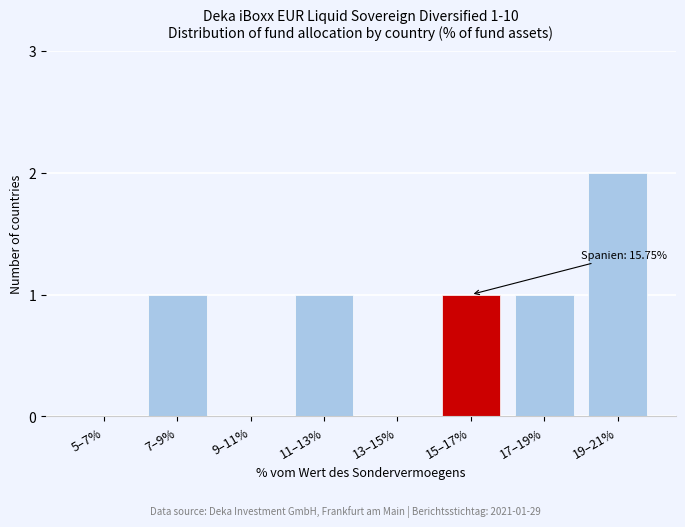

Reading right to left, what are all the values shown in this chart?

19–21%=2	17–19%=1	15–17%=1	13–15%=0	11–13%=1	9–11%=0	7–9%=1	5–7%=0